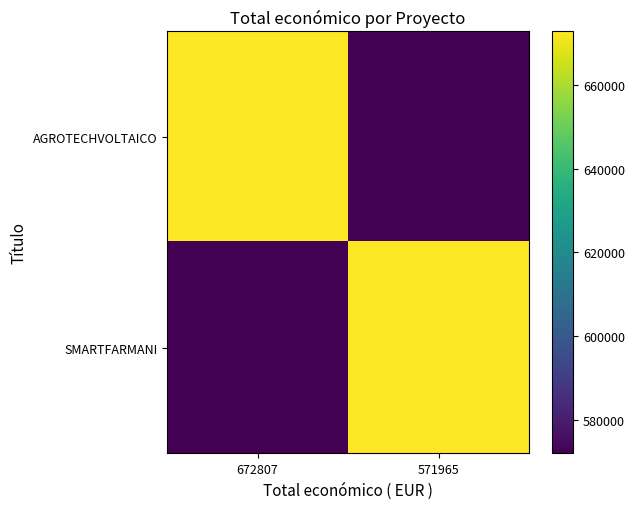

Reading left to right, transcribe all the data shown in this chart.

AGROTECHVOLTAICO: 672807=672807	571965=571965
SMARTFARMANI: 672807=571965	571965=672807